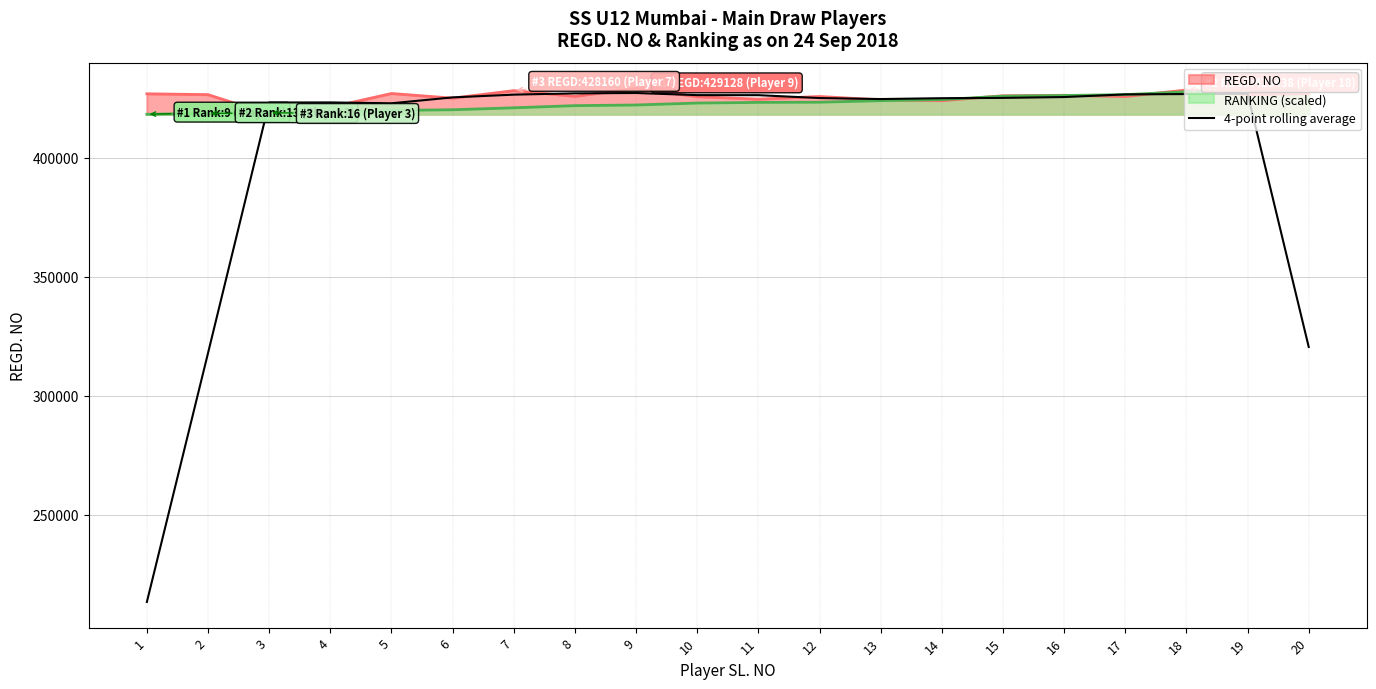

Reading left to right, what are all the values shown in this chart?

213332.0	317888.8	423184.2	423214.8	422847.0	425330.2	426484.2	427025.5	427175.8	426284.5	426261.0	425050.5	424632.8	424988.5	425116.0	425469.2	426592.2	426725.2	426892.8	320468.0